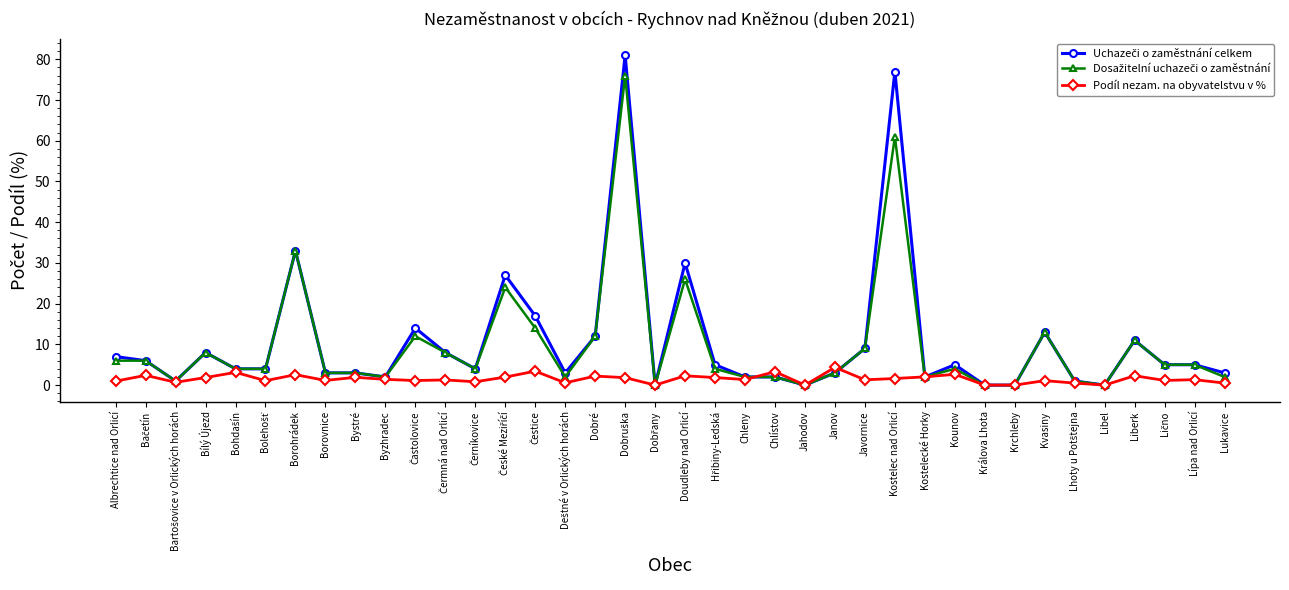

What is the label of the 8th point from the left?

Borovnice